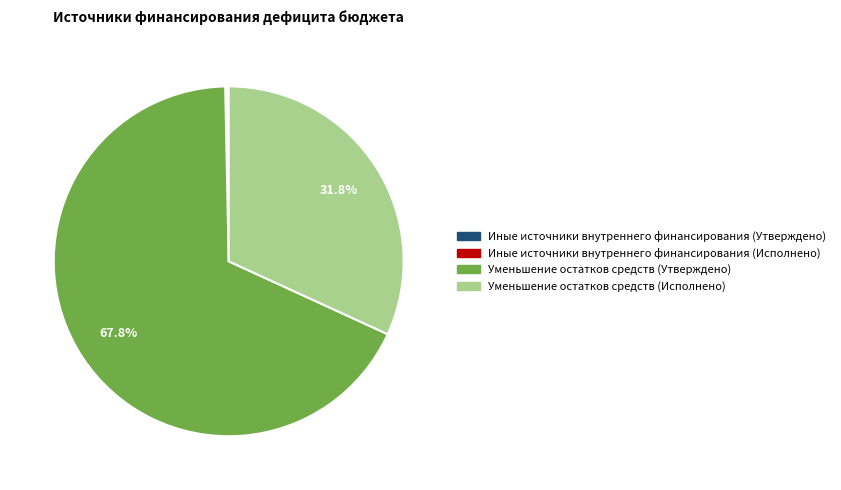

Which slice represents more than half of the pie?

Уменьшение остатков средств (Утверждено)